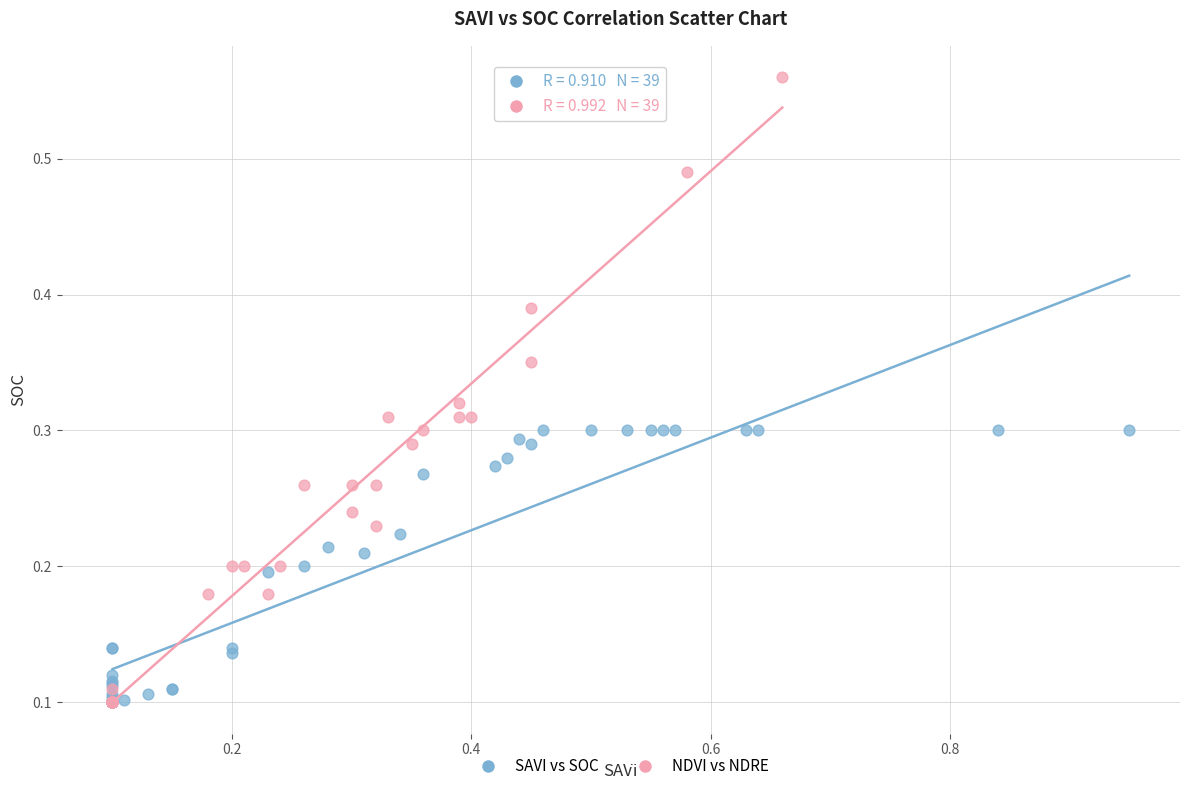

Which series has the widest spread of Y values?

NDVI vs NDRE